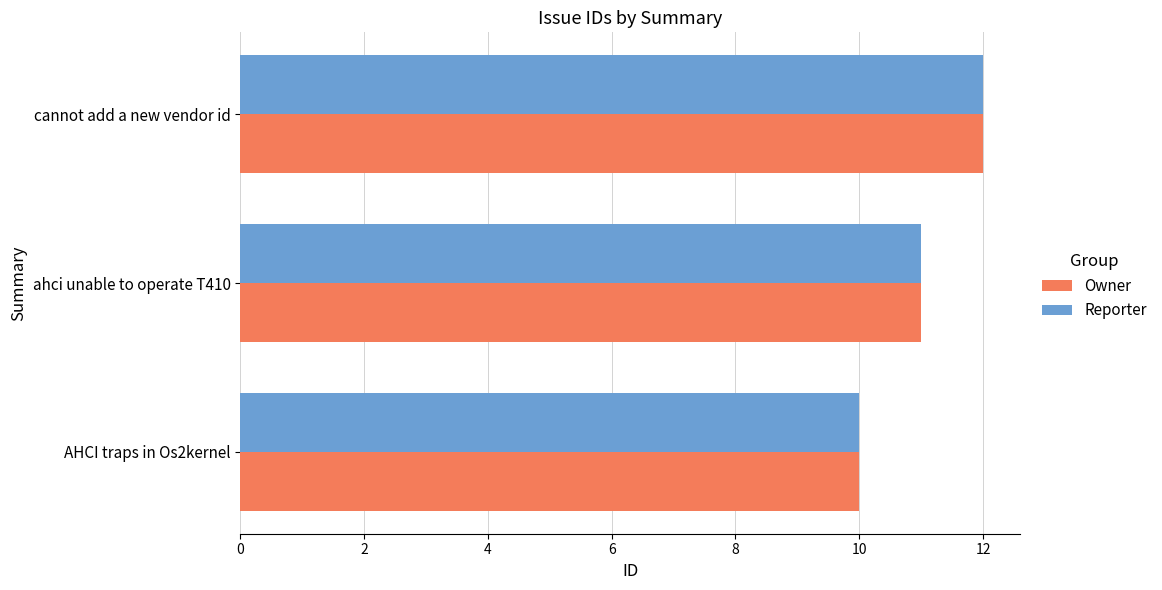

What is the total value across all series at cannot add a new vendor id?

24